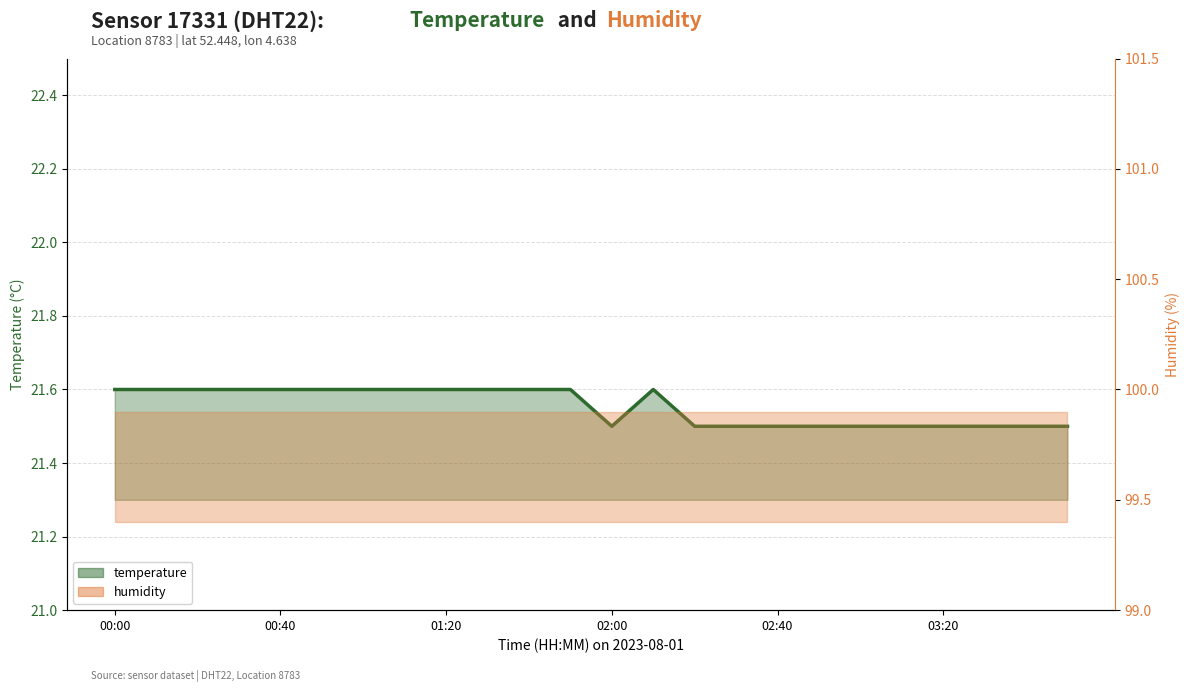

Reading right to left, list all the values displayed in this chart.

21.5	21.5	21.5	21.5	21.5	21.5	21.5	21.5	21.5	21.5	21.6	21.5	21.6	21.6	21.6	21.6	21.6	21.6	21.6	21.6	21.6	21.6	21.6	21.6